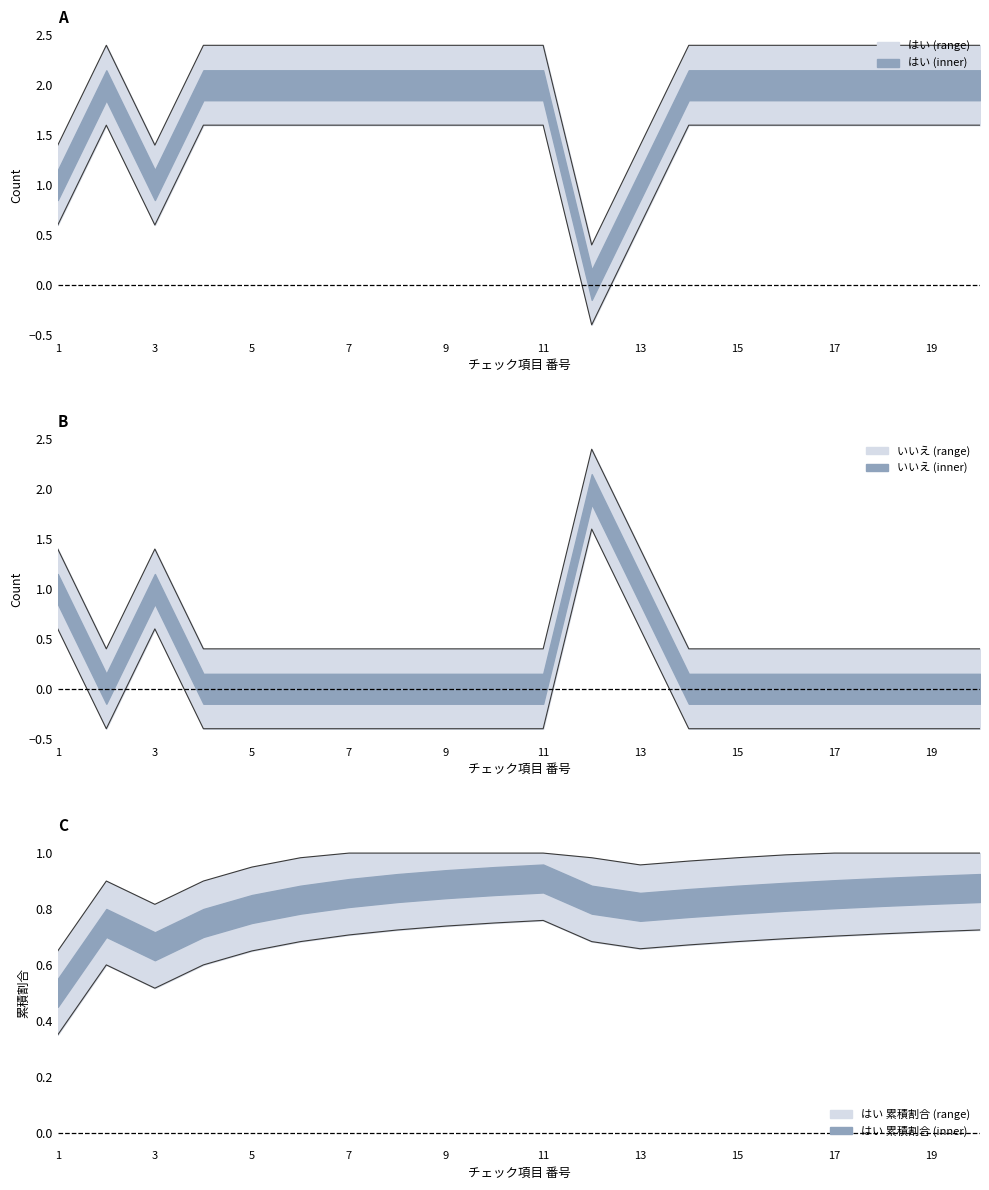

Which category has the highest value across all series?

2